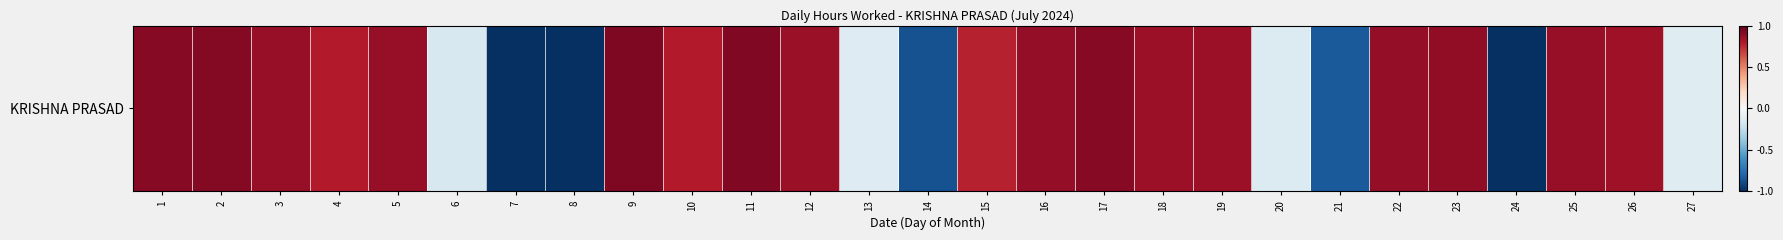

Count the number of data series in this chart.

1